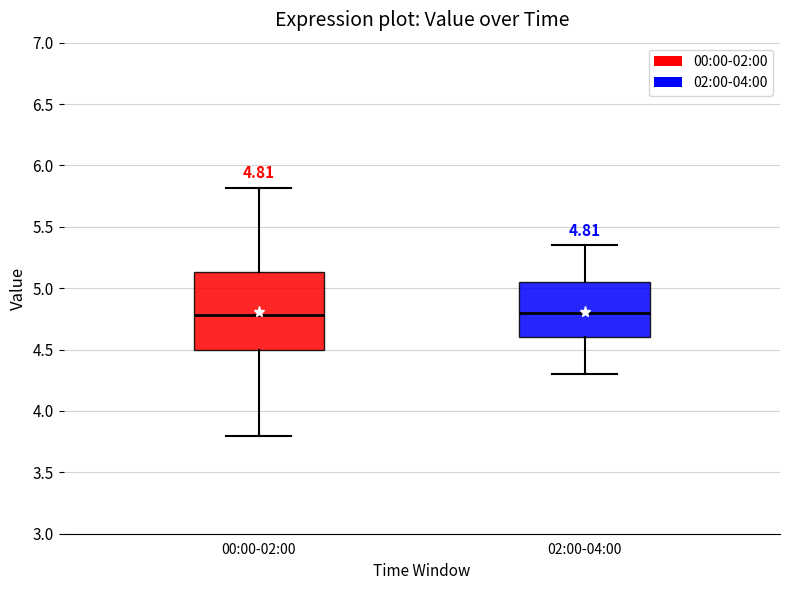

Which box is the tallest, from its lower edge to its upper edge?

00:00-02:00